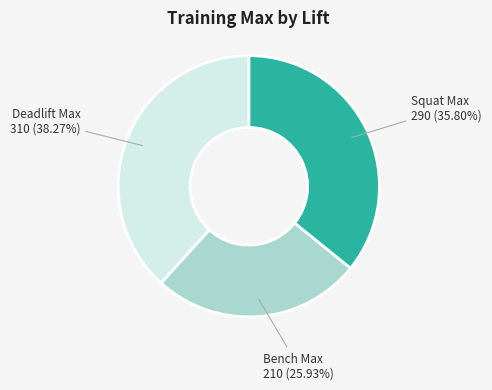

Is there any slice that represents more than half of the pie?

No